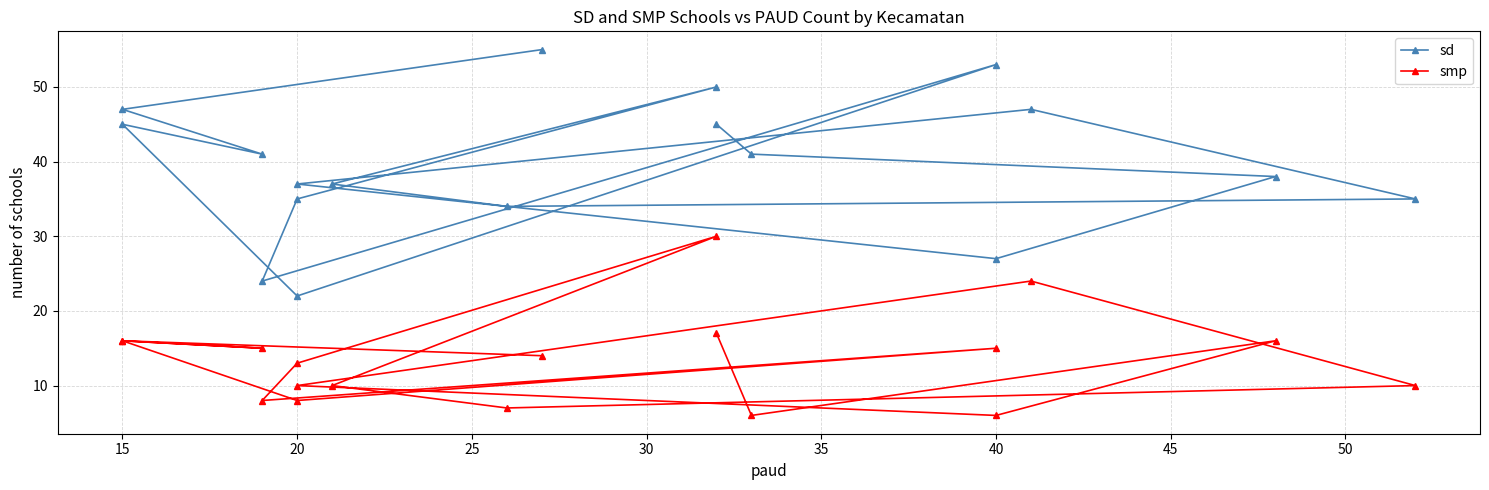

Between 25 and 20, which is larger?

20